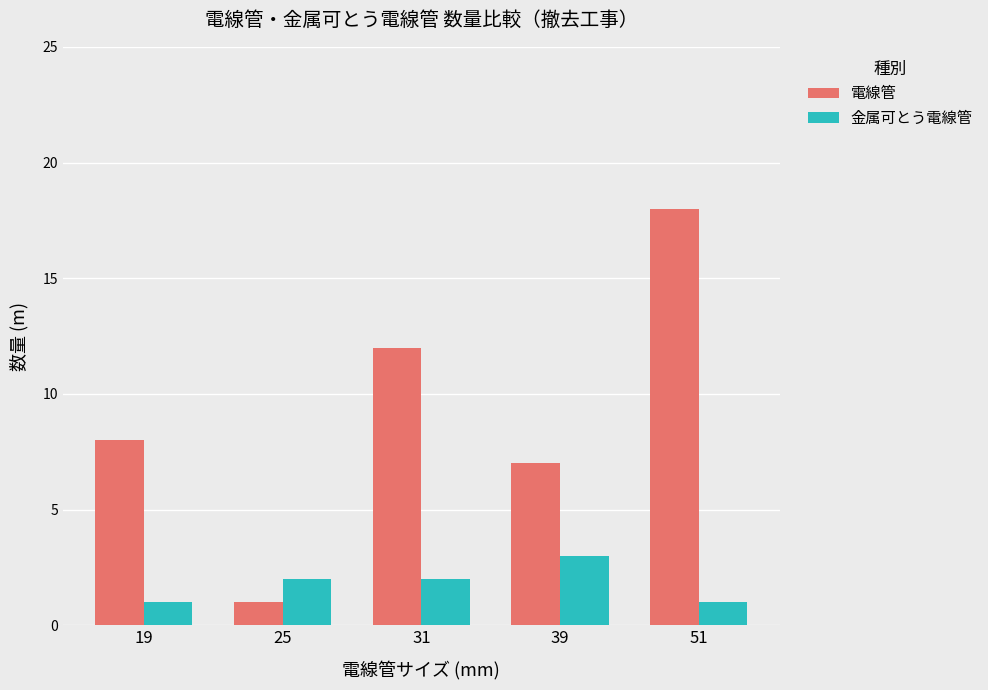

At how many categories does at least one series exceed 15?

1